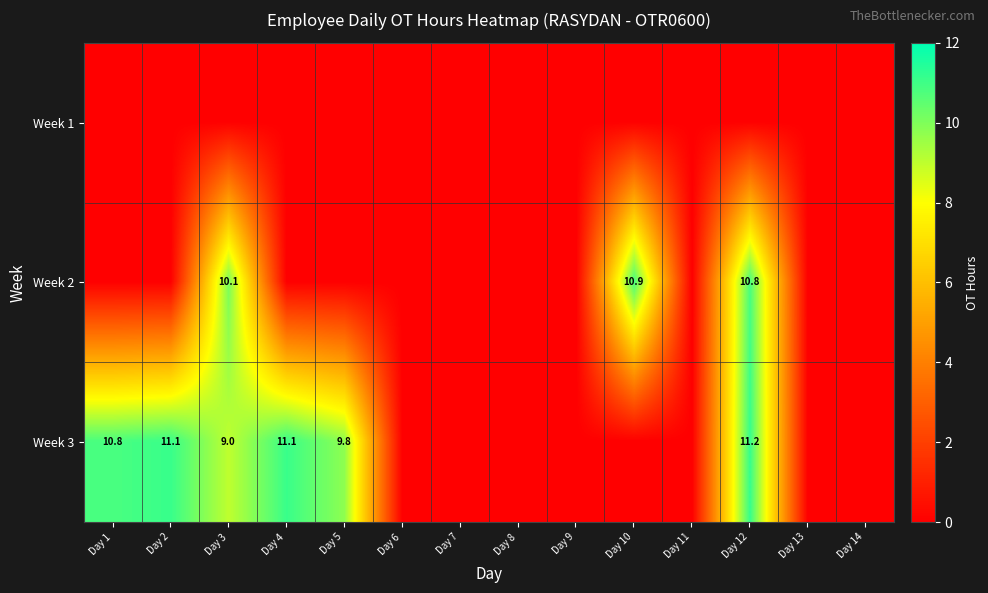

The Week 3 series shows 9.8 at Day 5. True or false?

True